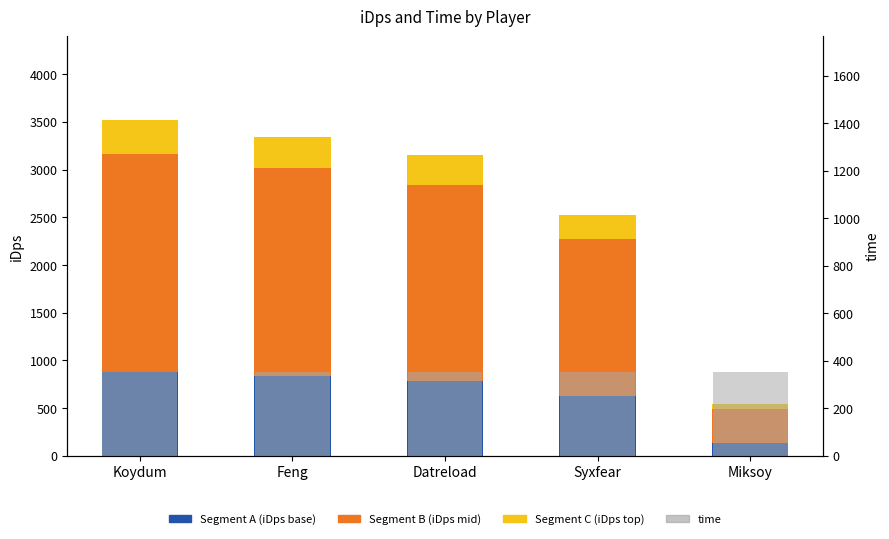

What is the label of the 4th bar from the left?

Syxfear